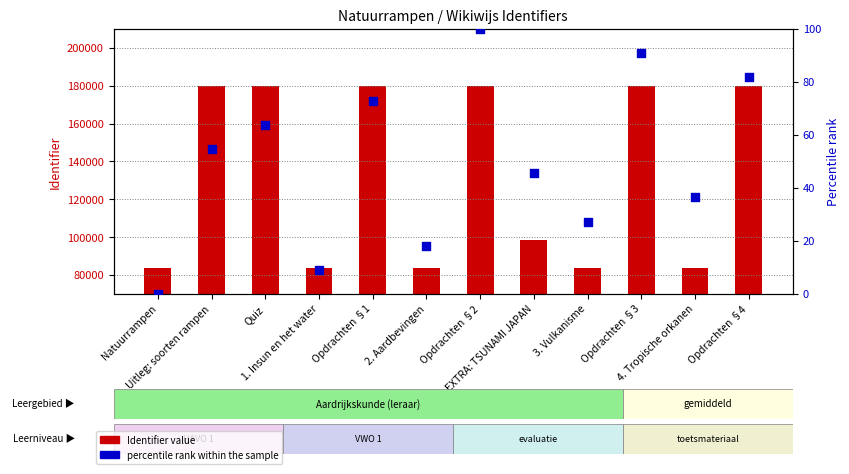

At which category is the sum across all series the highest?

Opdrachten §2